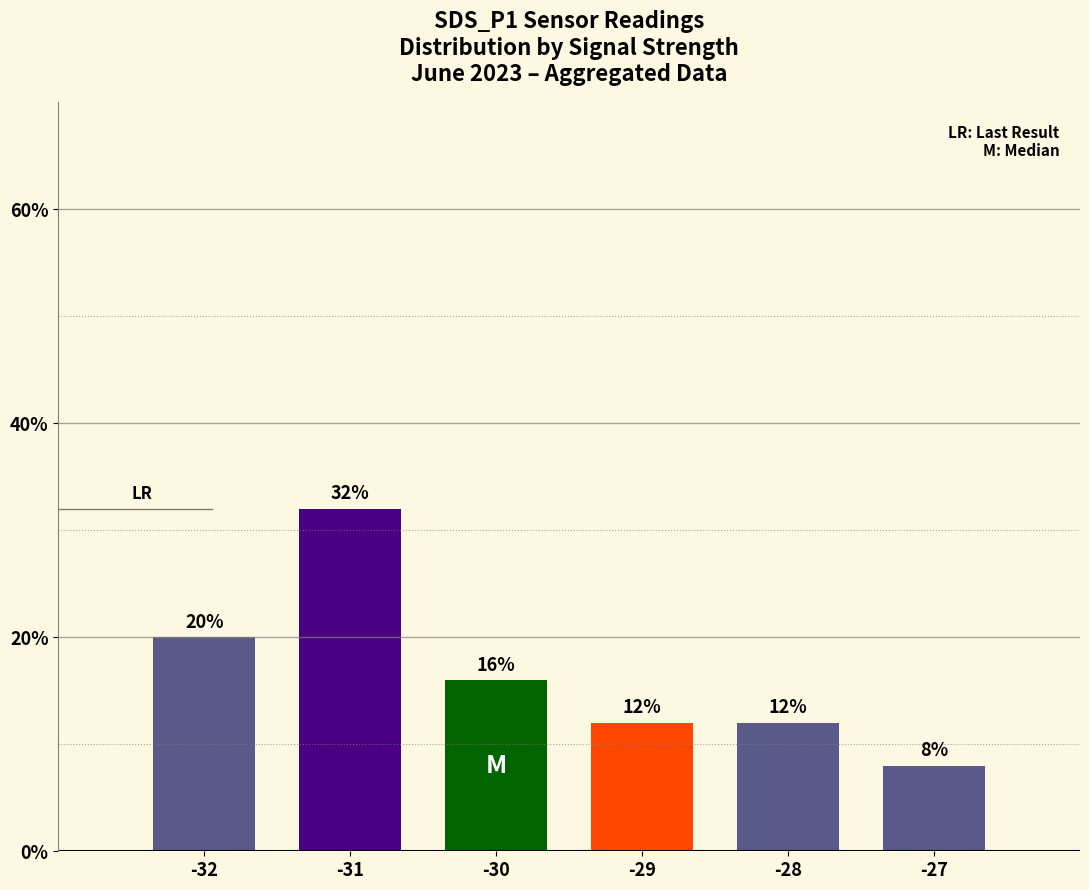

What is the maximum value shown in the chart?

32